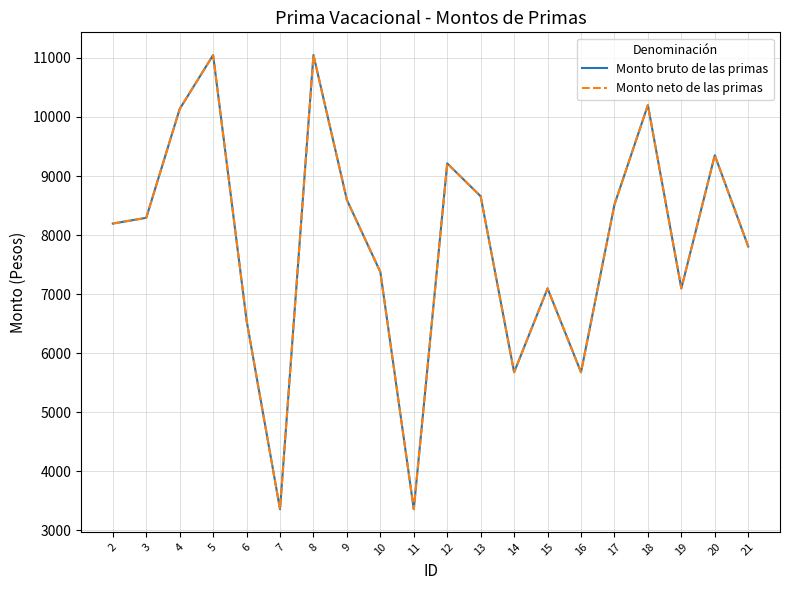

In Monto neto de las primas, how many points are higher than both neighbors (excluding endpoints)?

6